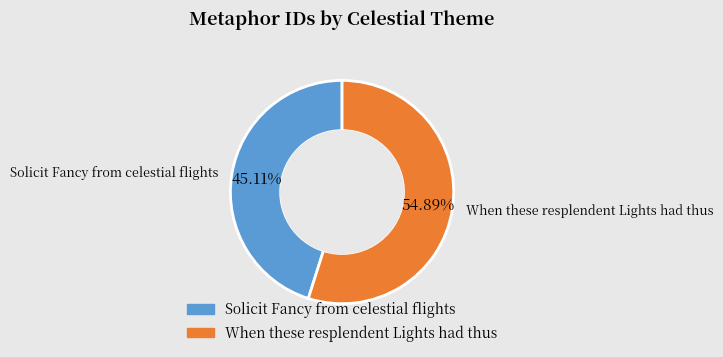

What is the majority slice?

When these resplendent Lights had thus